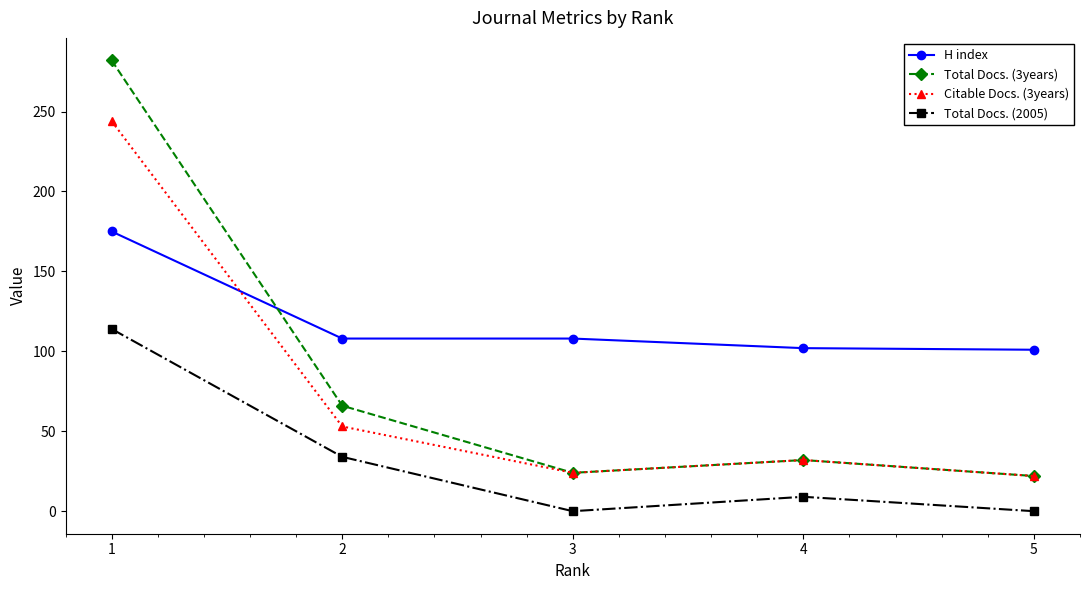

How many data points in Total Docs. (3years) are less than 32?

2